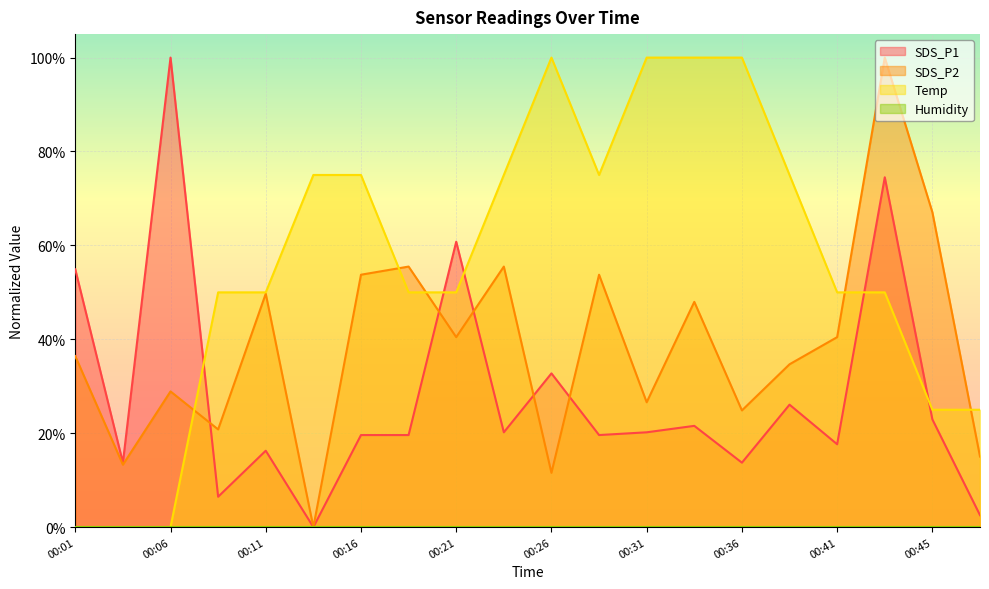

What is the greatest value displayed?

1.0